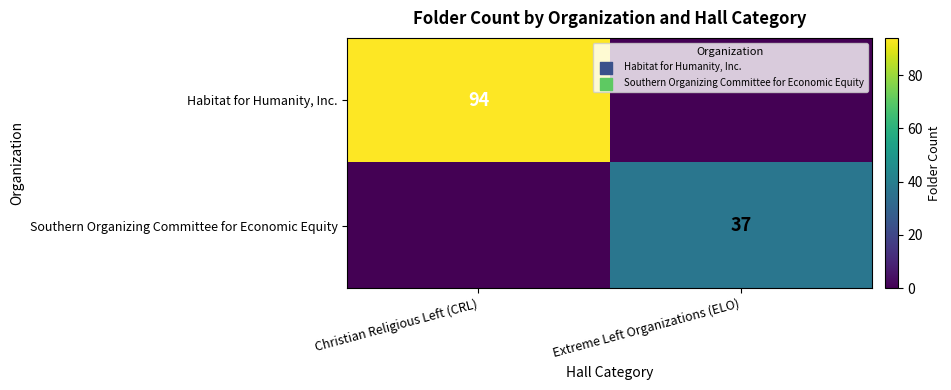

At which category is the sum across all series the highest?

Christian Religious Left (CRL)